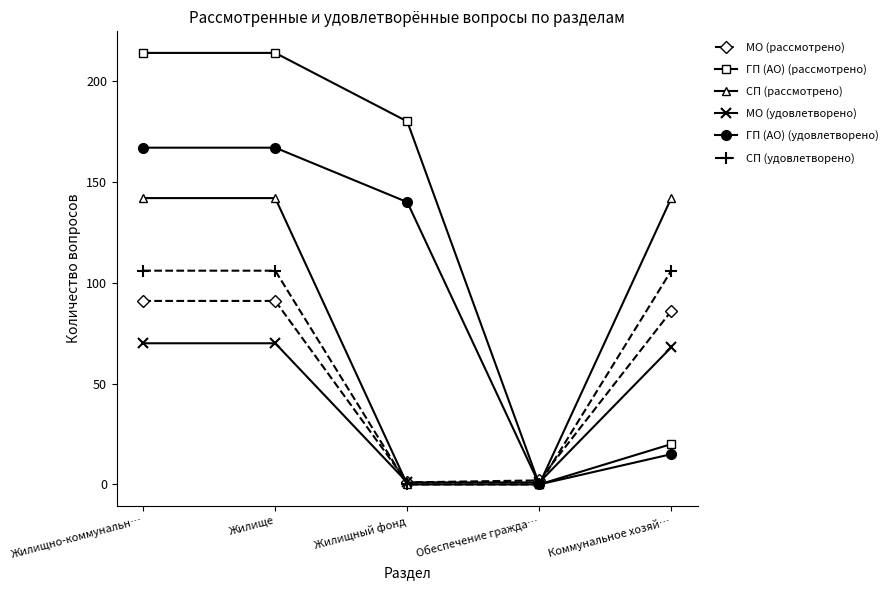

What is the label of the 1st point from the right?

Коммунальное хозяй…